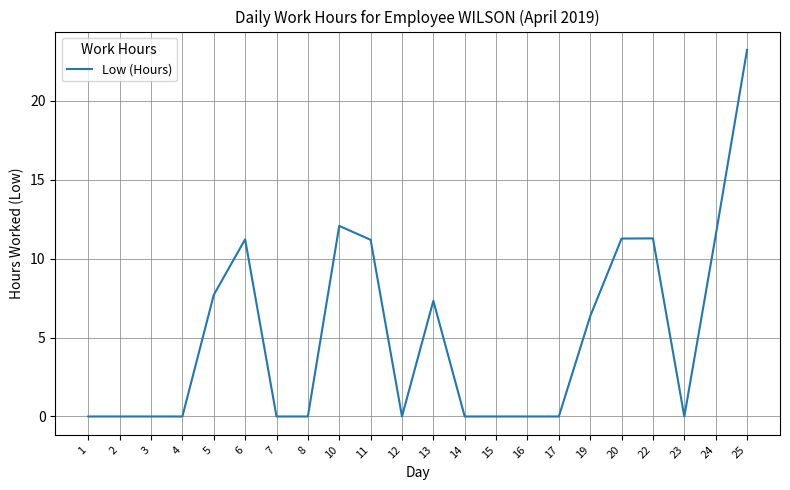

What is the difference between the maximum and minimum values?

23.2